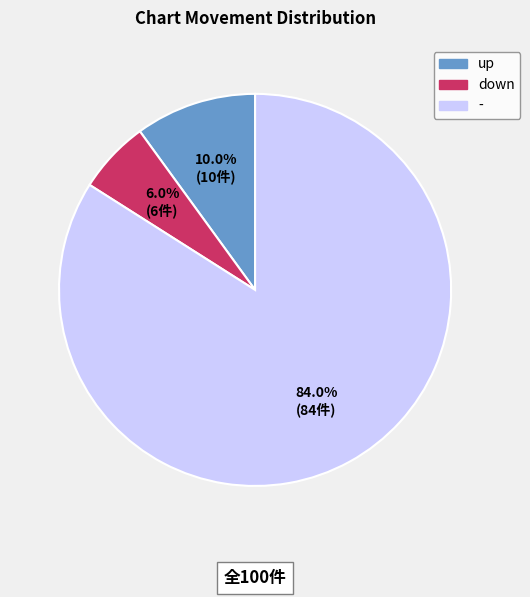

Is up the majority of the pie?

No